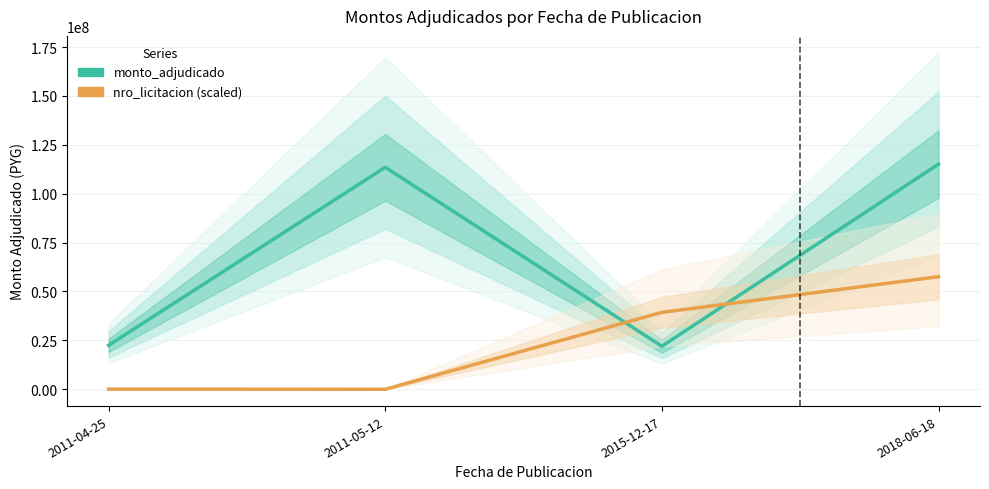

In monto_adjudicado, how many points are lower than both neighbors (excluding endpoints)?

1